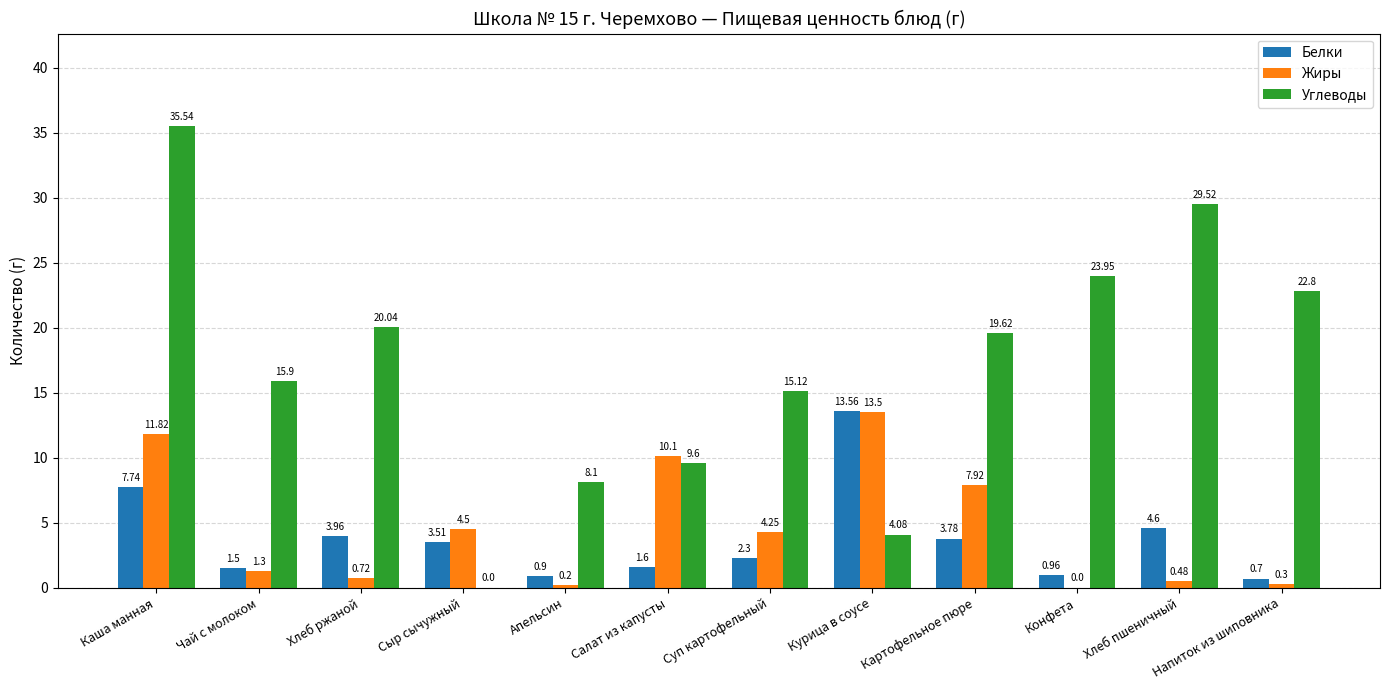

At which label does Жиры first exceed 4?

Каша манная